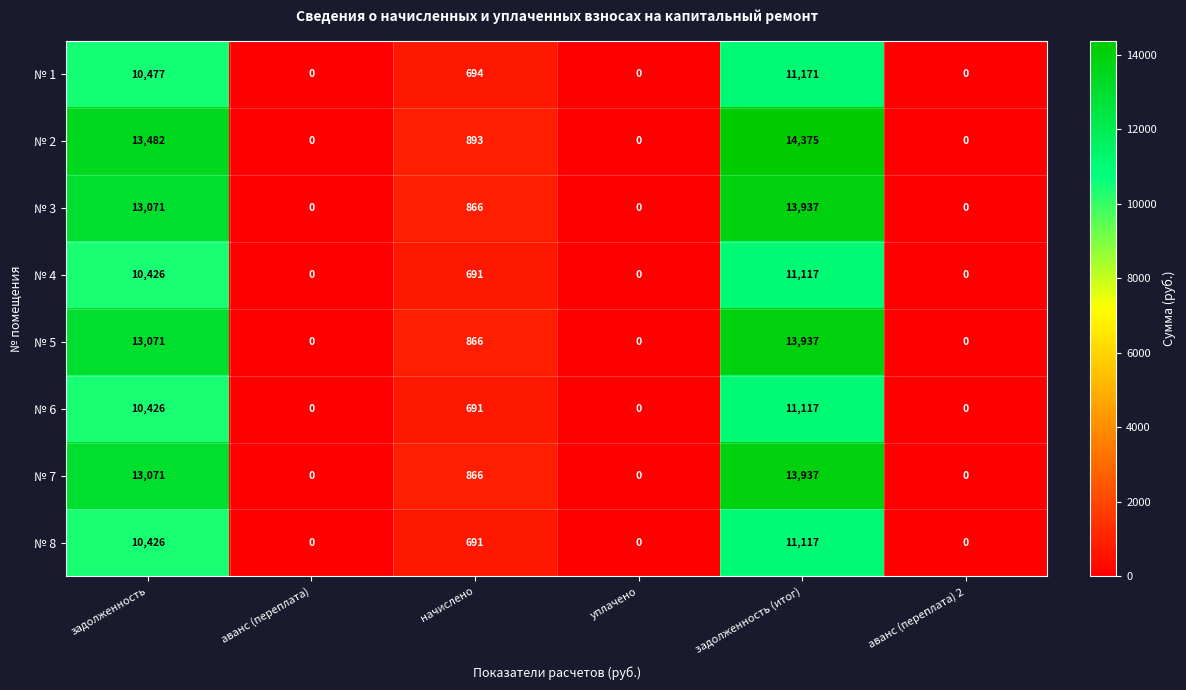

Which series changed the most between начислено and уплачено?

№ 2